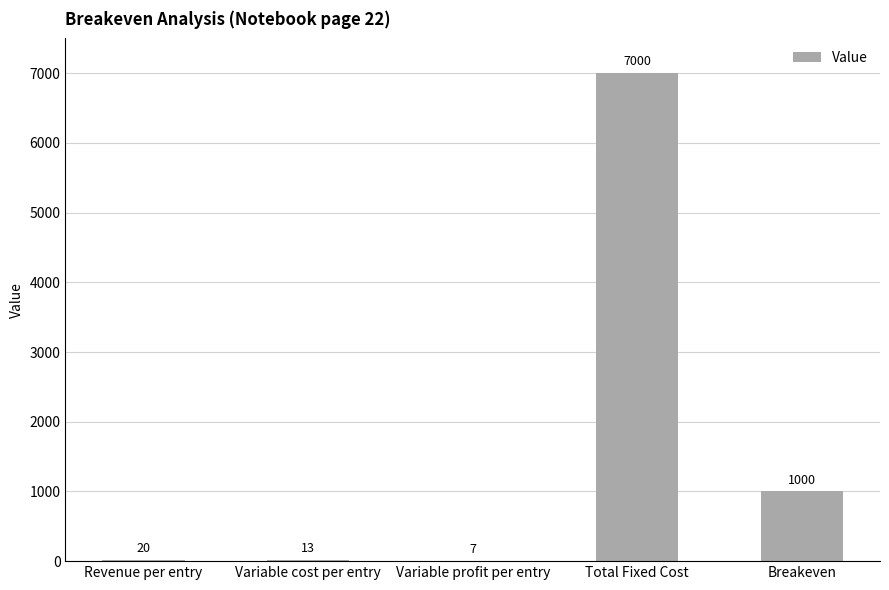

Between Variable profit per entry and Total Fixed Cost, which is larger?

Total Fixed Cost